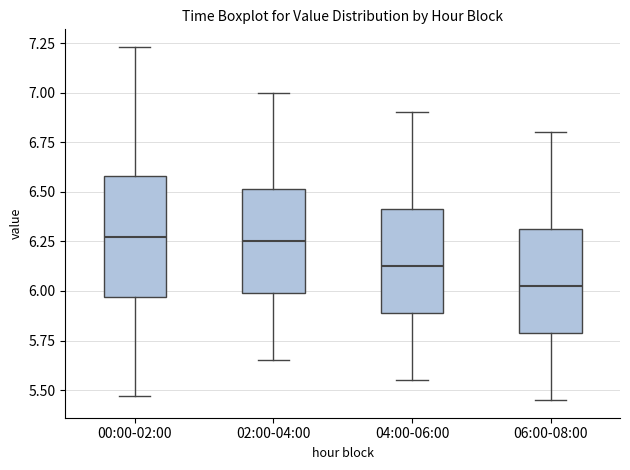

Which box has the lowest median line?

06:00-08:00